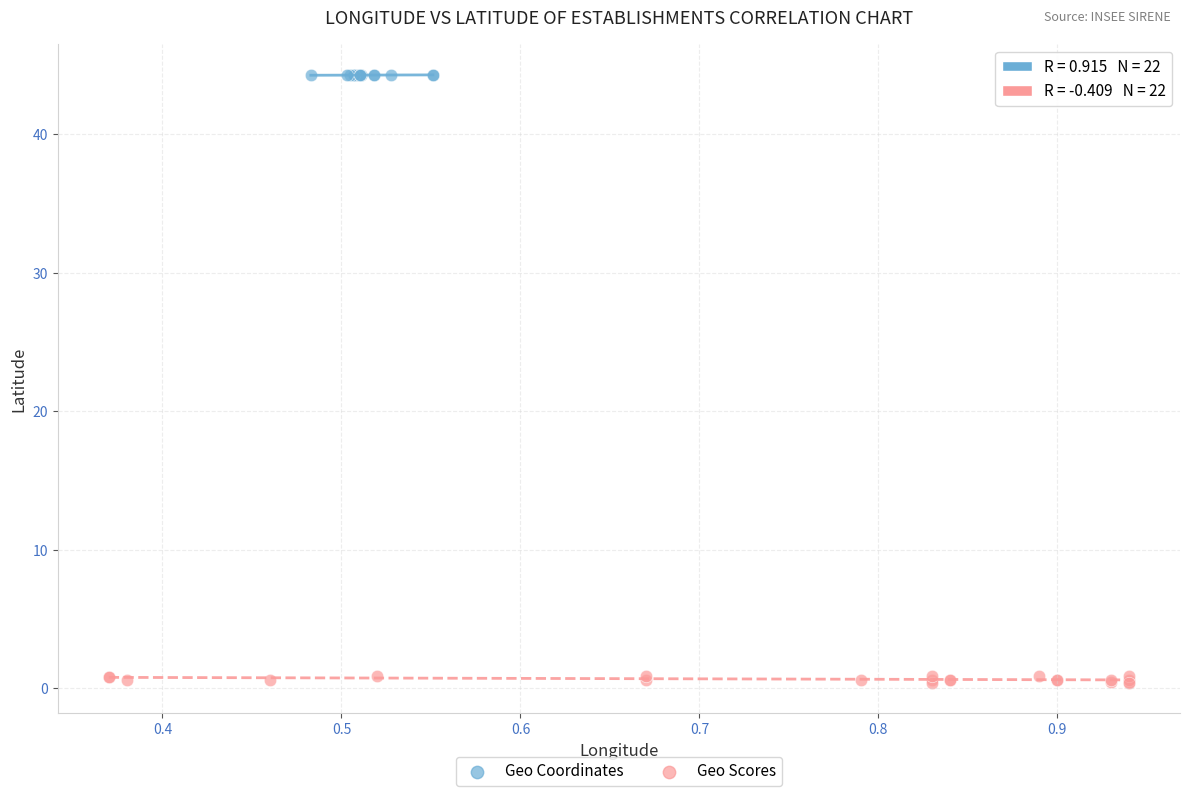

Which series contains the lowest Y value?

Geo Scores